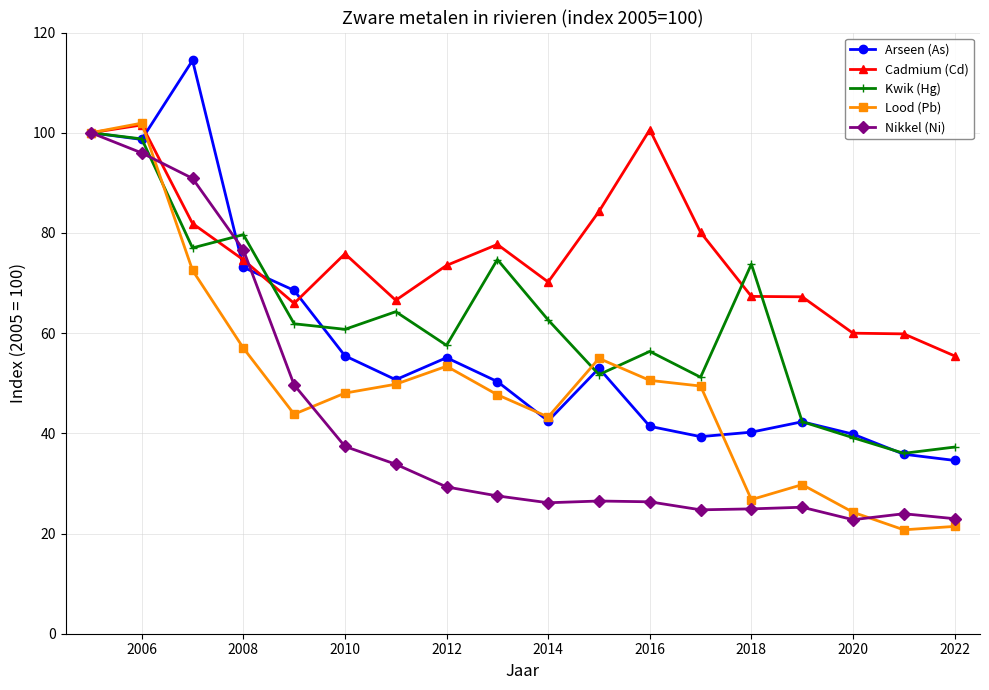

What is the value of the Kwik (Hg) point at the 14th from the left?

73.8